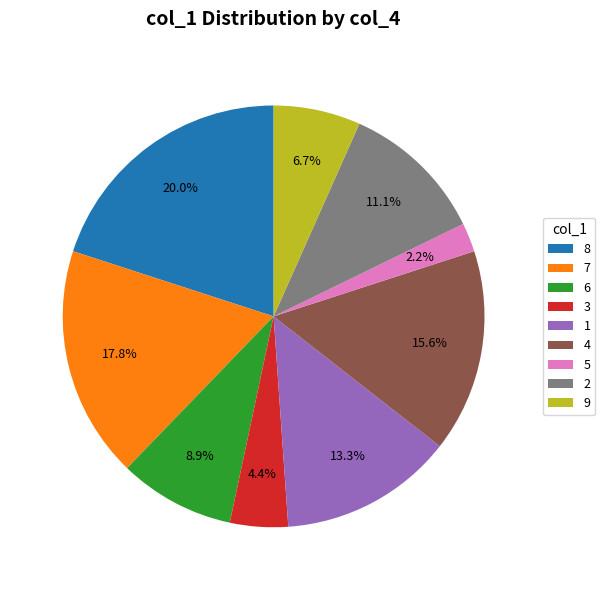

Combined, what portion of the pie is 3 and 7?

22.2%